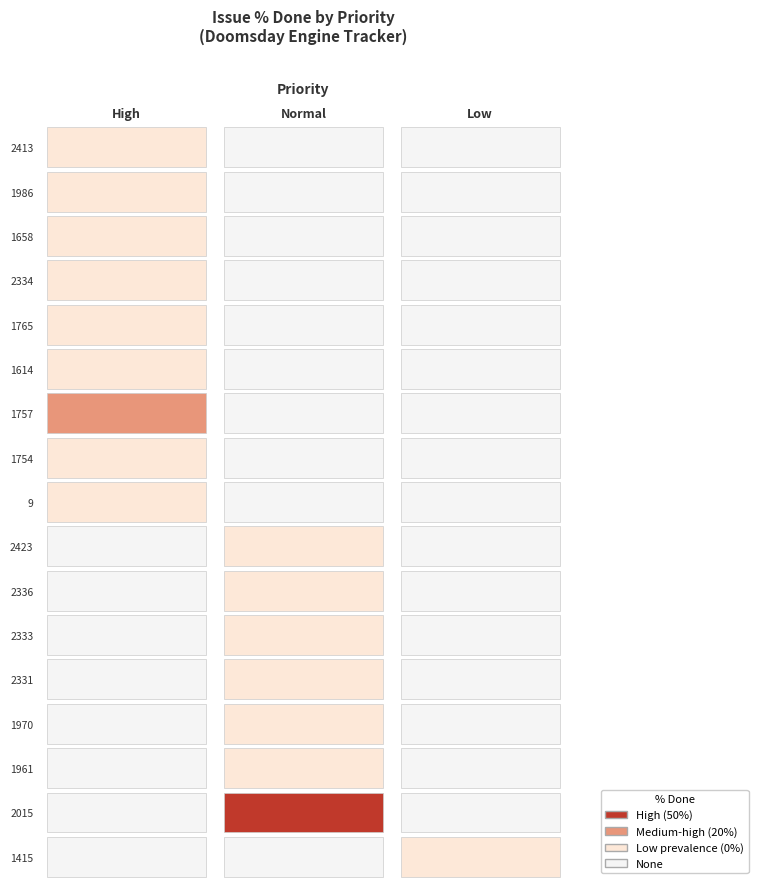

Reading left to right, extract all data points from this chart.

2413: 0	0
1986: 0	0
1658: 0	0
2334: 0	0
1765: 0	0
1614: 0	0
1757: 0	20
1754: 0	0
9: 0	0
2423: 0	0
2336: 0	0
2333: 0	0
2331: 0	0
1970: 0	0
1961: 0	0
2015: 0	50
1415: 0	0